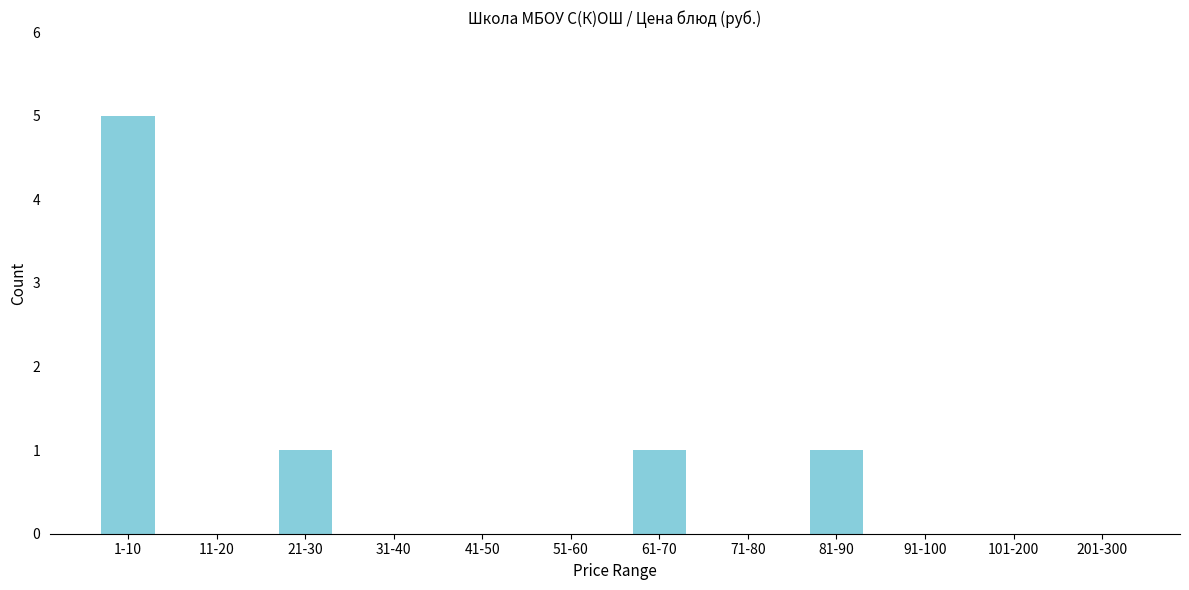

Reading right to left, transcribe all the data shown in this chart.

201-300=0	101-200=0	91-100=0	81-90=1	71-80=0	61-70=1	51-60=0	41-50=0	31-40=0	21-30=1	11-20=0	1-10=5